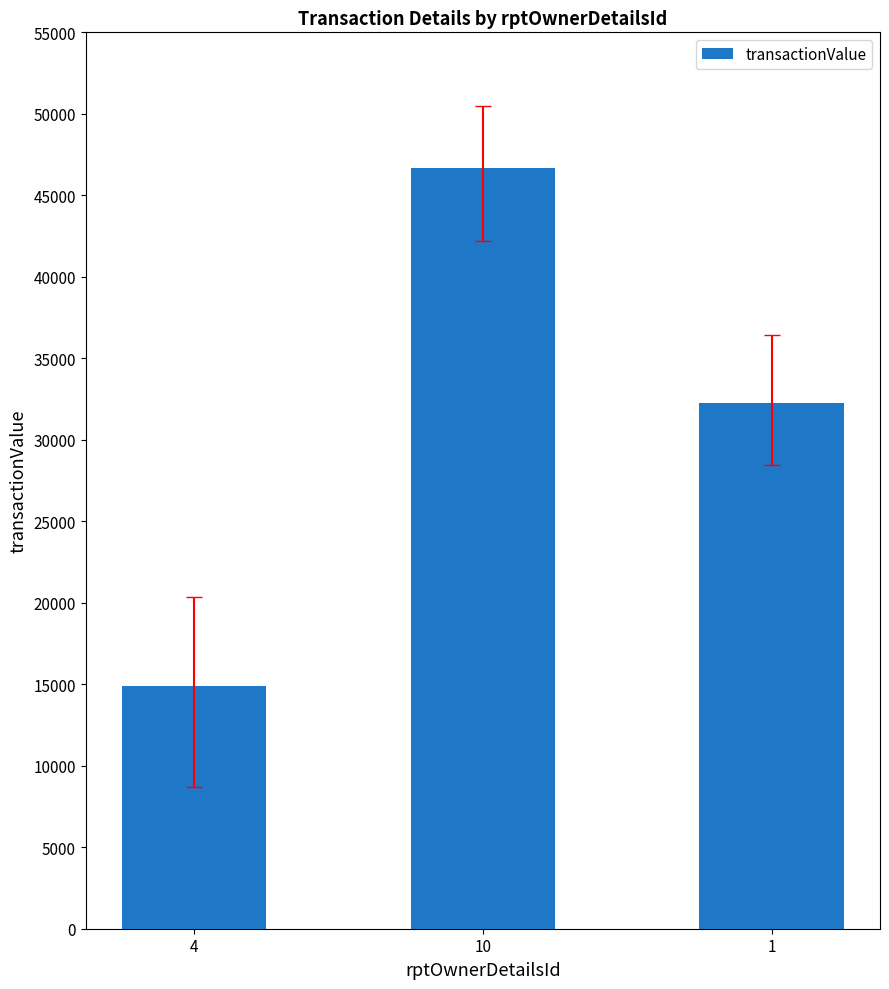

What value does the data have at 10?

46671